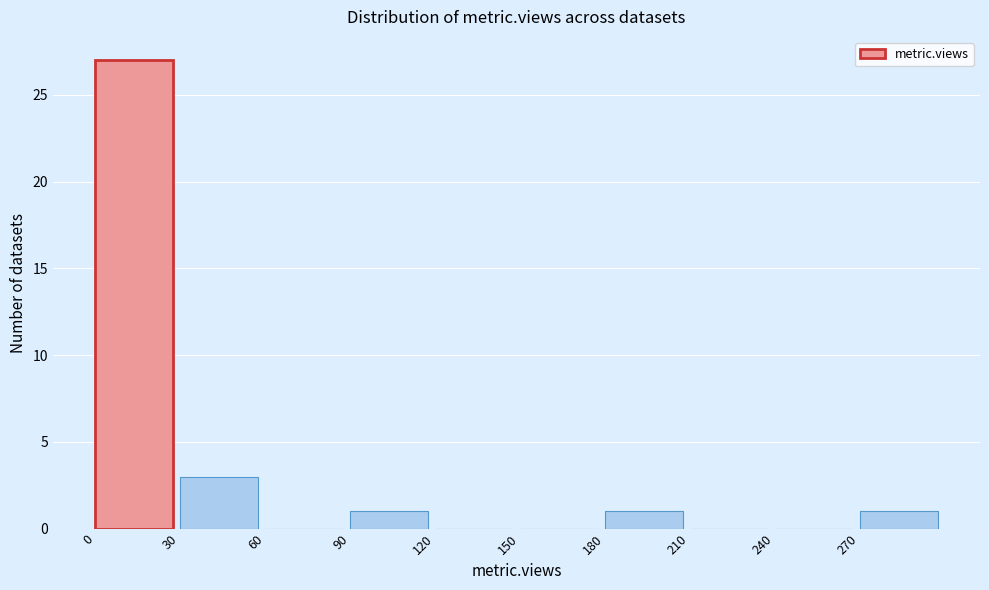

Over which range of the x-axis is the bar tallest?

0 to 30